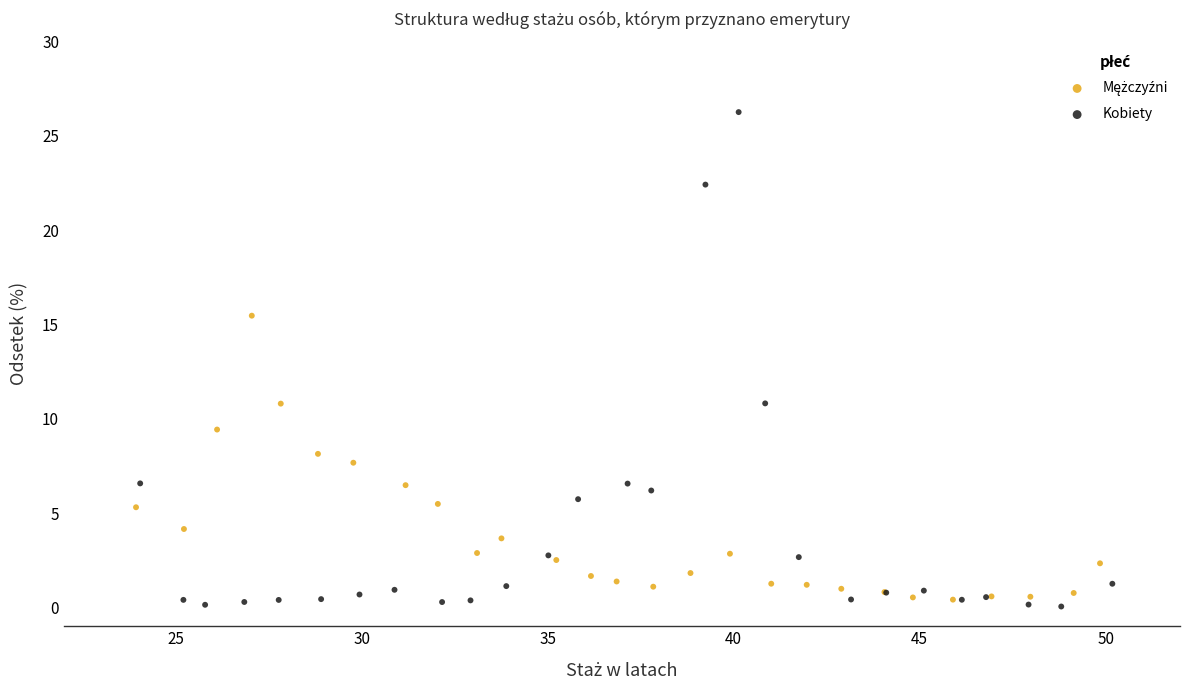

Which series reaches the maximum Y coordinate?

Kobiety